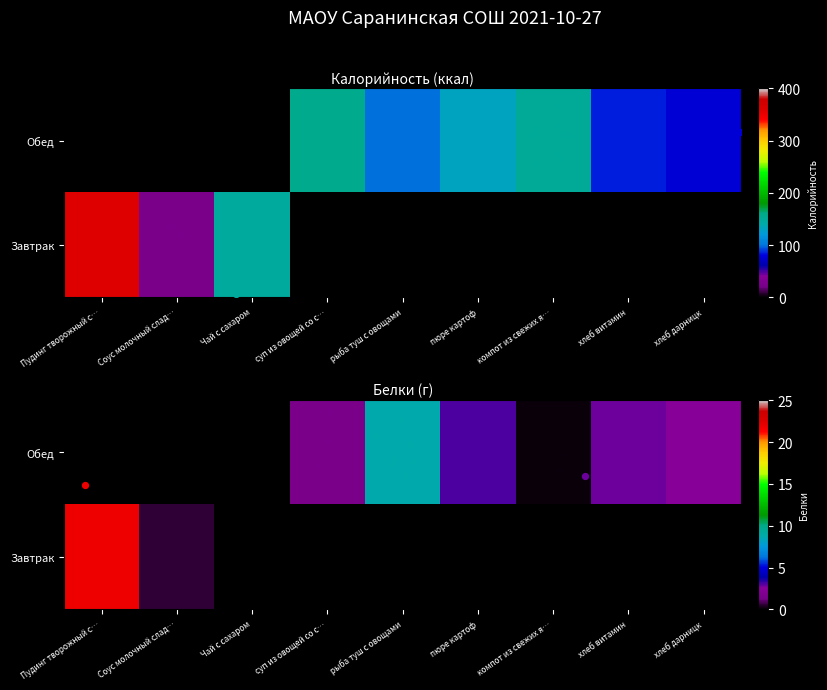

Where does the Обед series first go above 84?

суп из овощей со с…